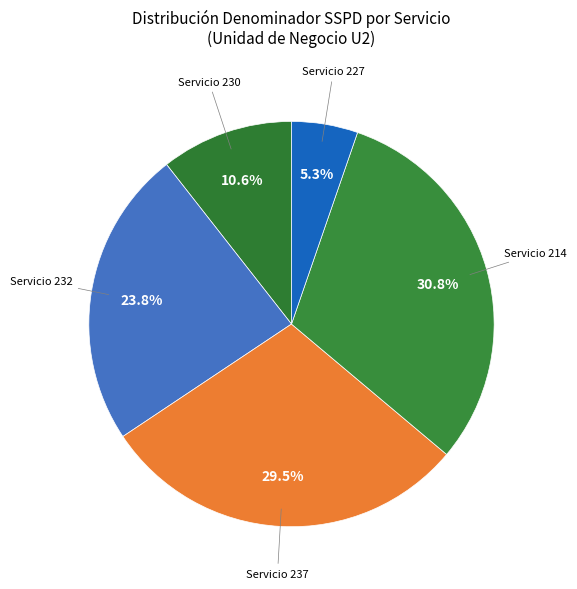

Count the number of slices in the pie.

5